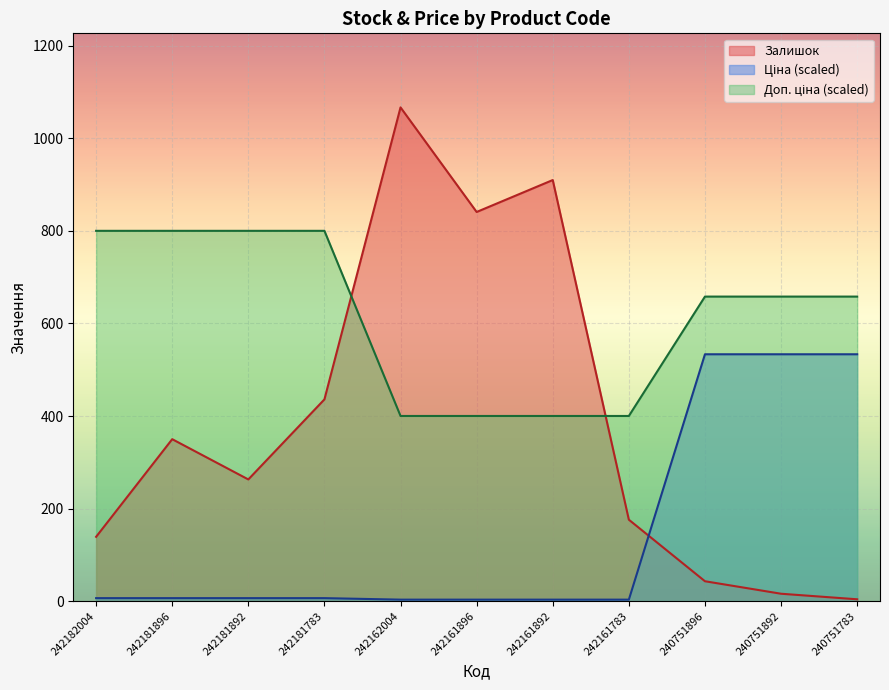

True or false: Доп. ціна and Ціна intersect in this chart.

False